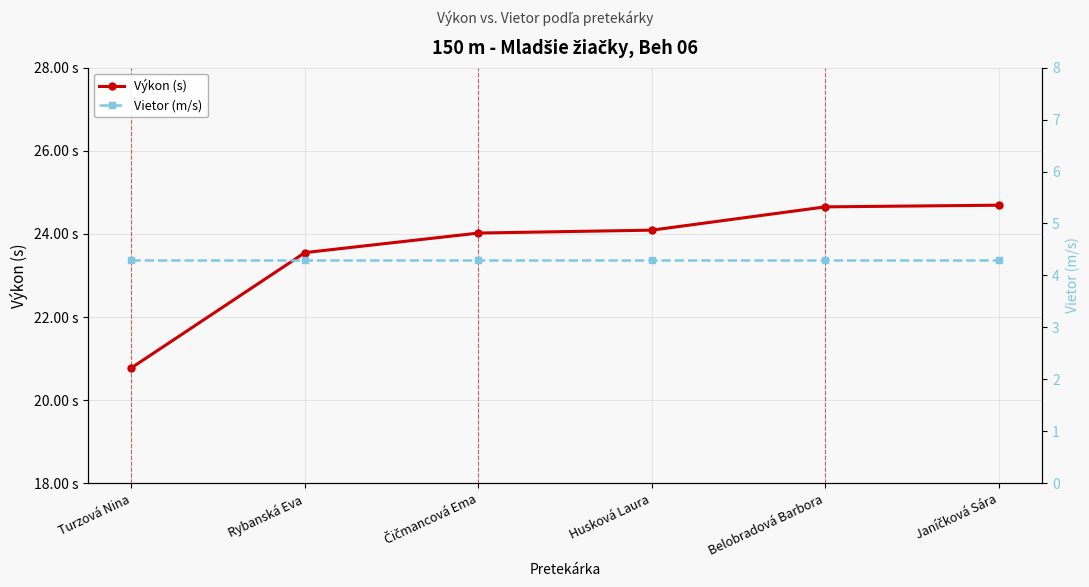

True or false: Výkon (s) has more than 0 points higher than both neighbors.

False